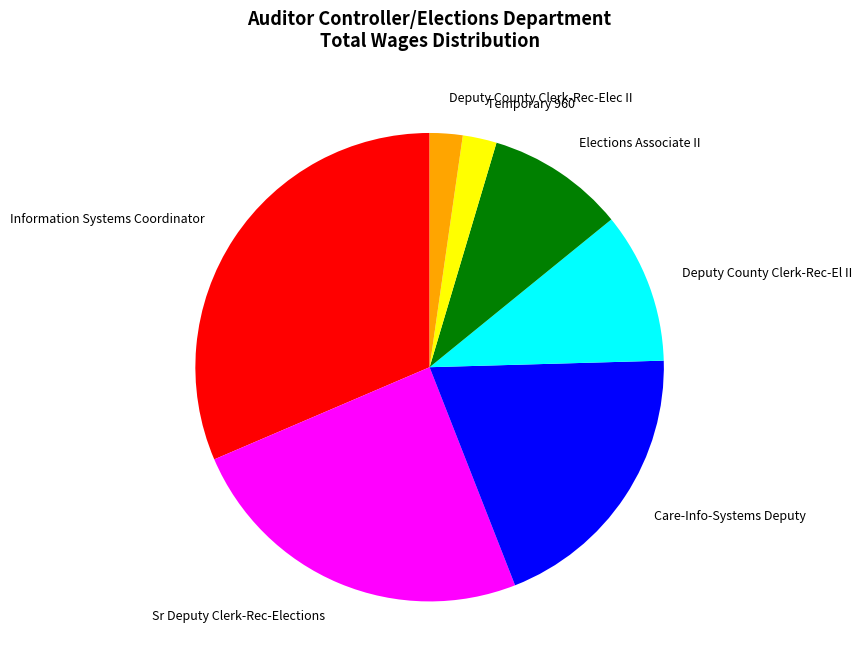

Count the number of slices in the pie.

7